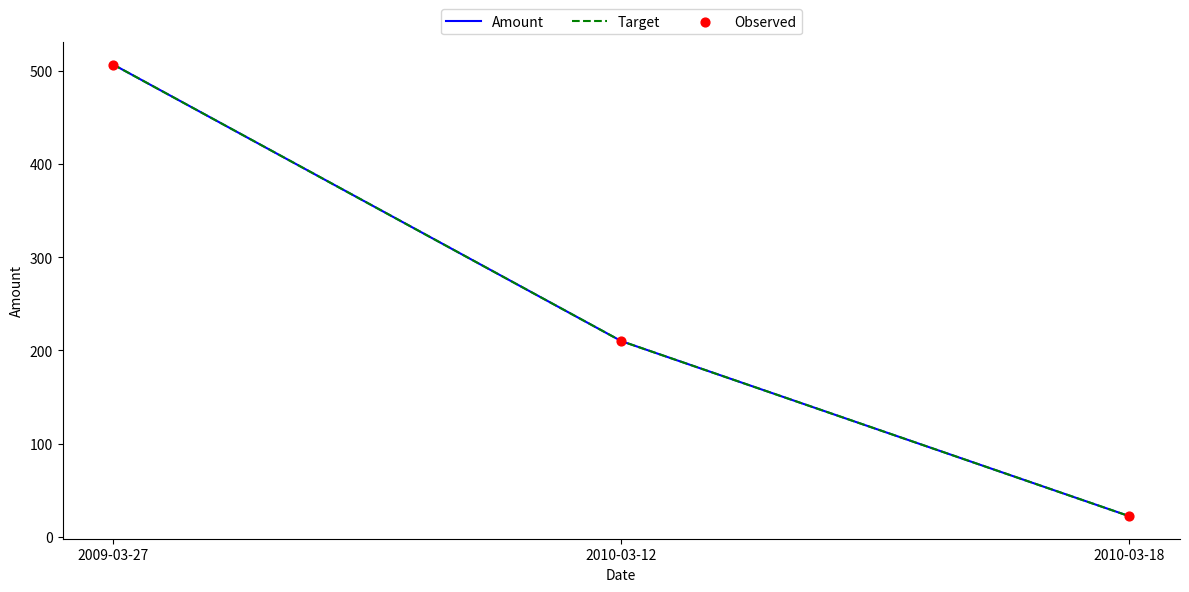

Does the chart have visible grid lines?

No